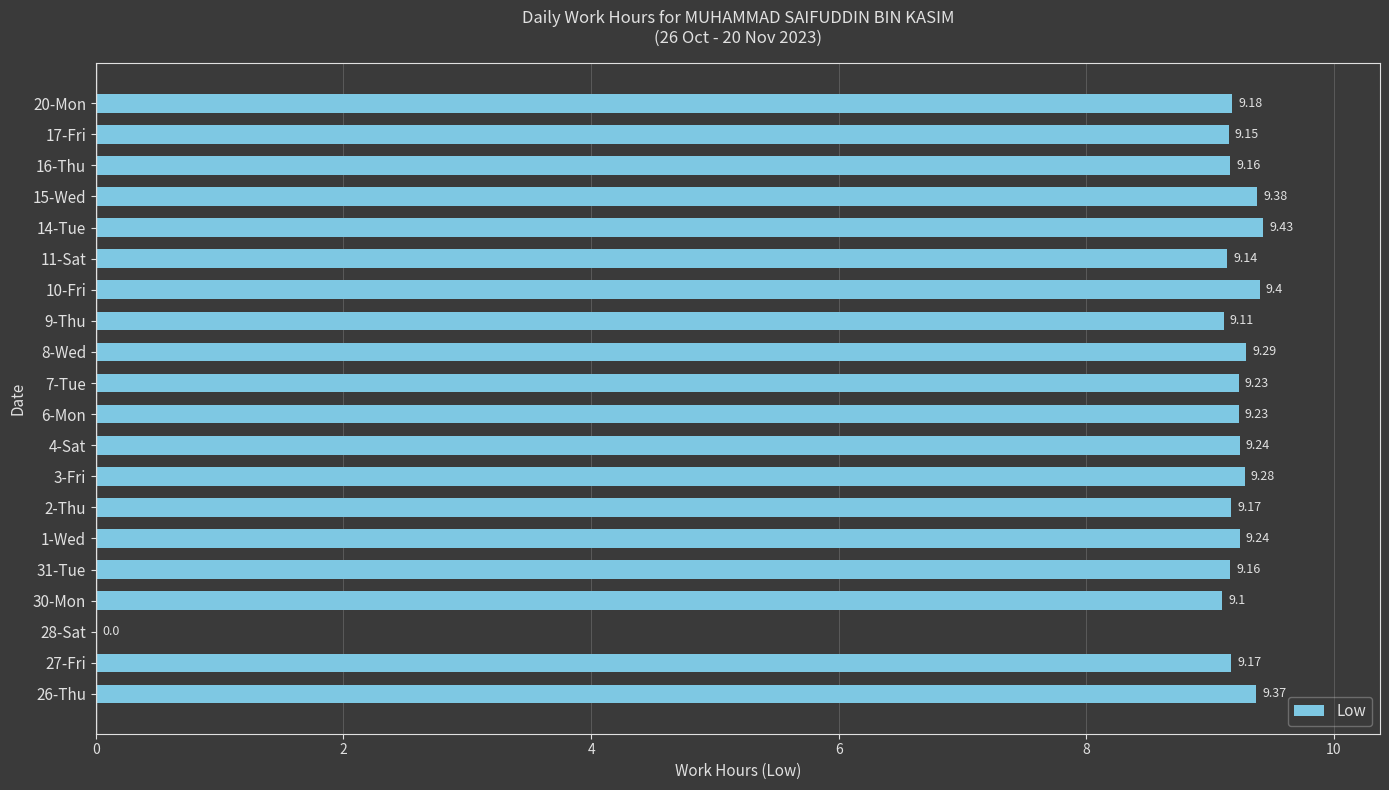

How many data points are above 9?

19